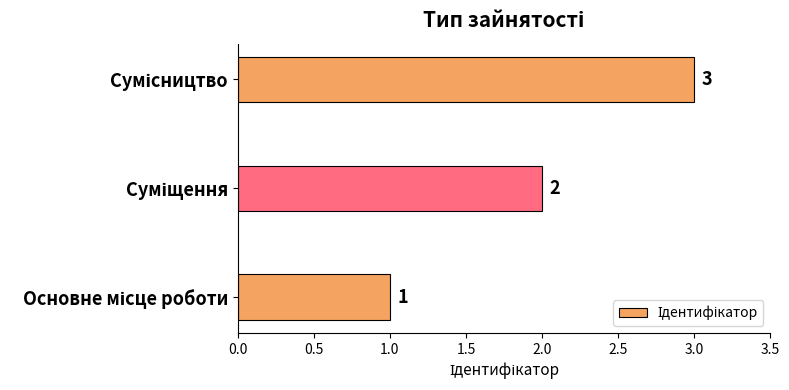

How many values are between 1 and 3?

3